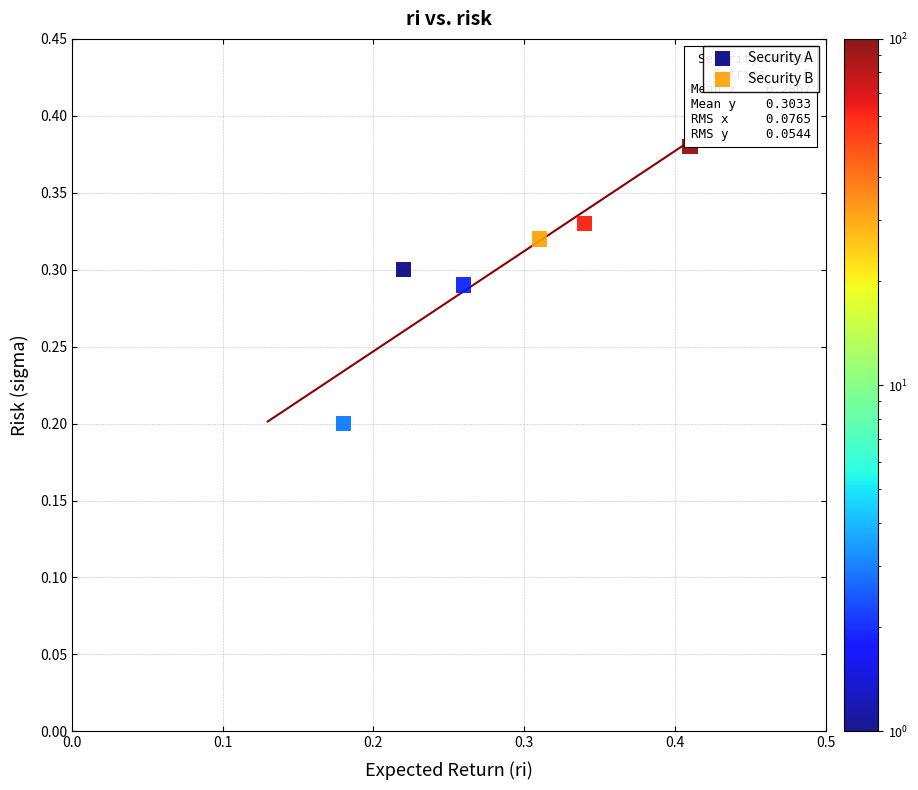

Which series contains the highest Y value?

Security B